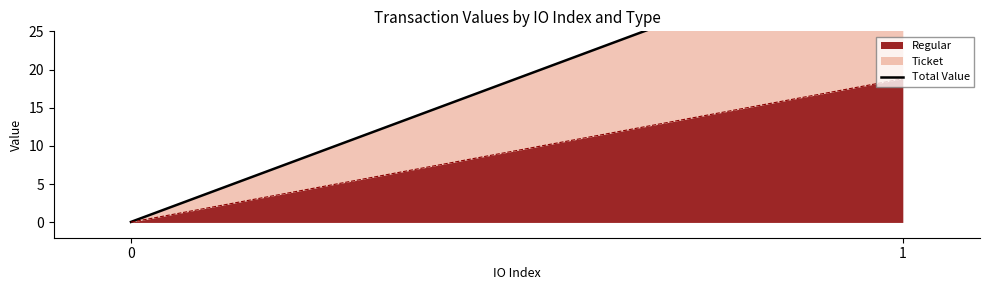

What is the sum of the values at 0 and 1?

37.7